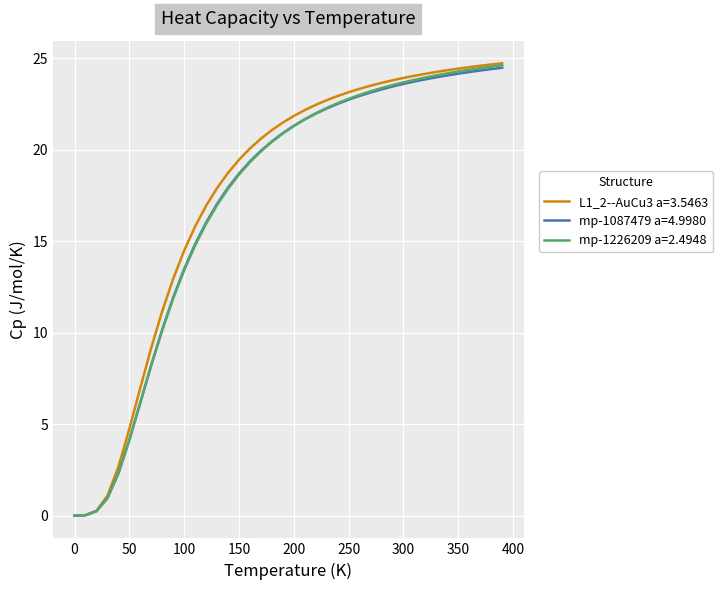

Which series has the widest spread of values?

L1_2--AuCu3 a=3.5463